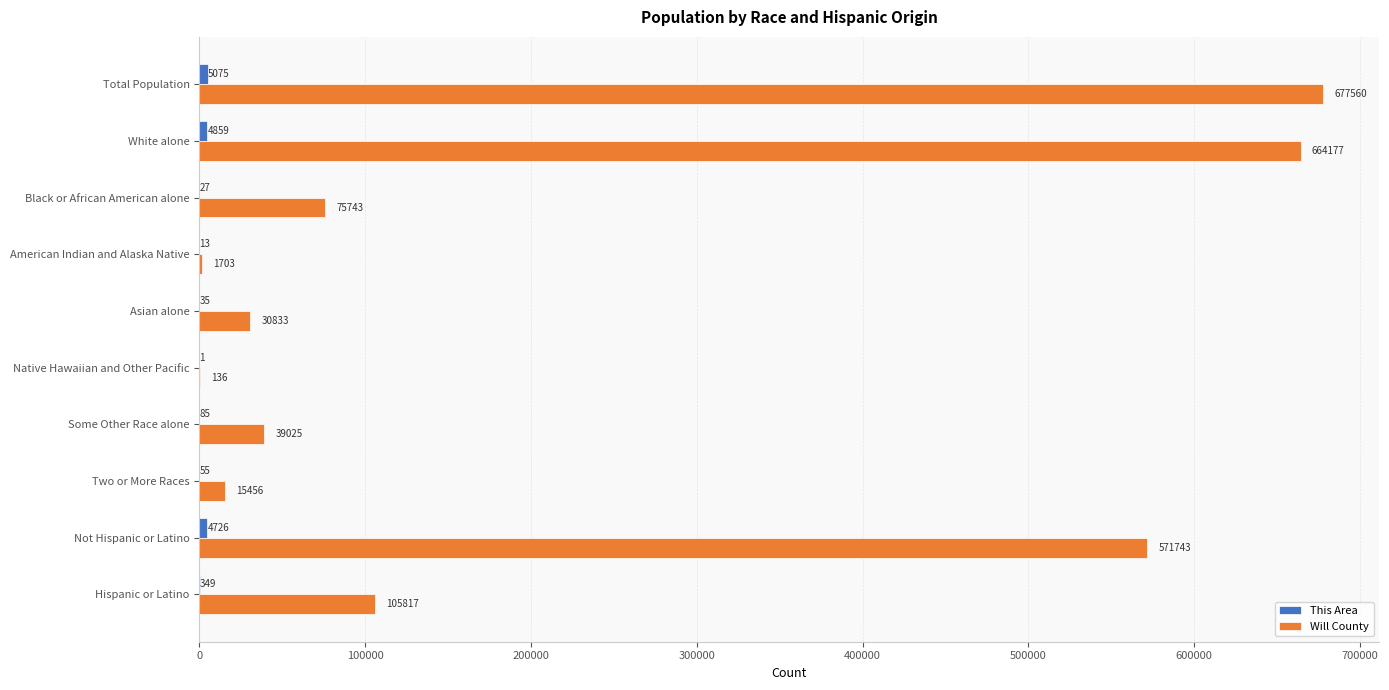

True or false: Will County has a value of 876484 at Not Hispanic or Latino.

False